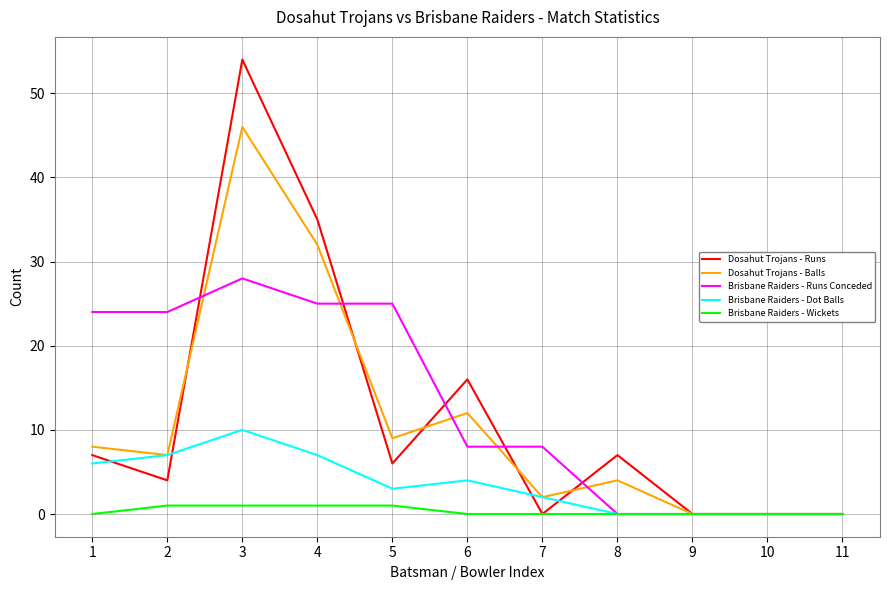

At which category does the chart reach its peak across all series?

3